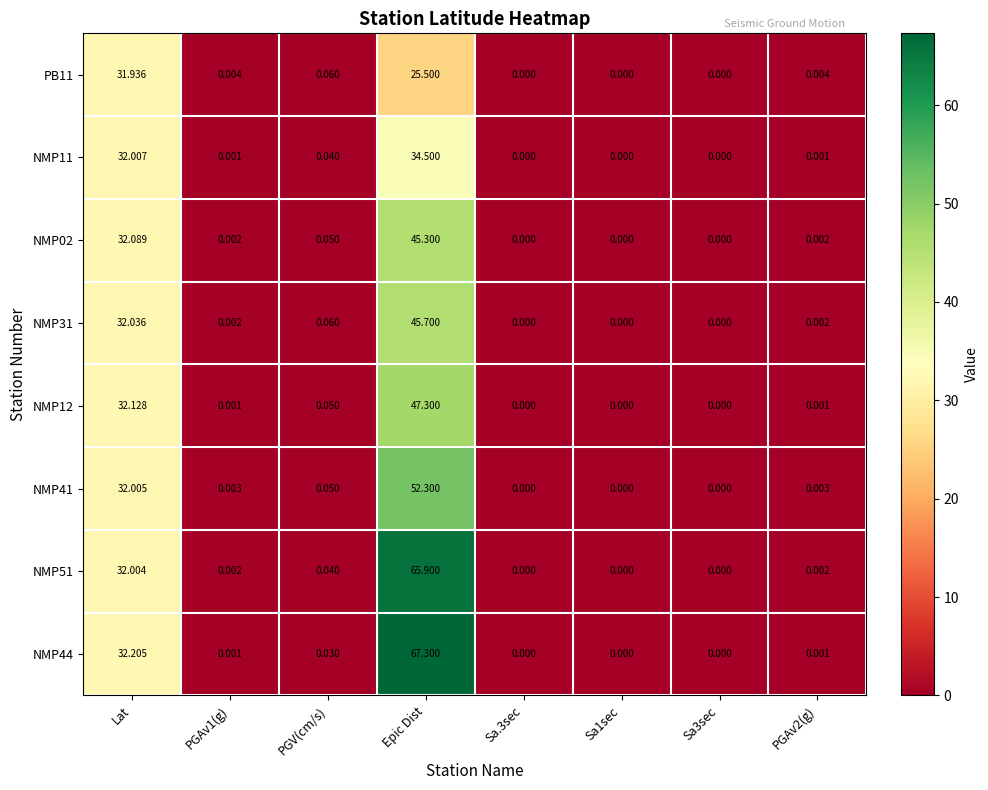

Is the value of NMP02 at Sa.3sec greater than the value of NMP12 at PGV(cm/s)?

No